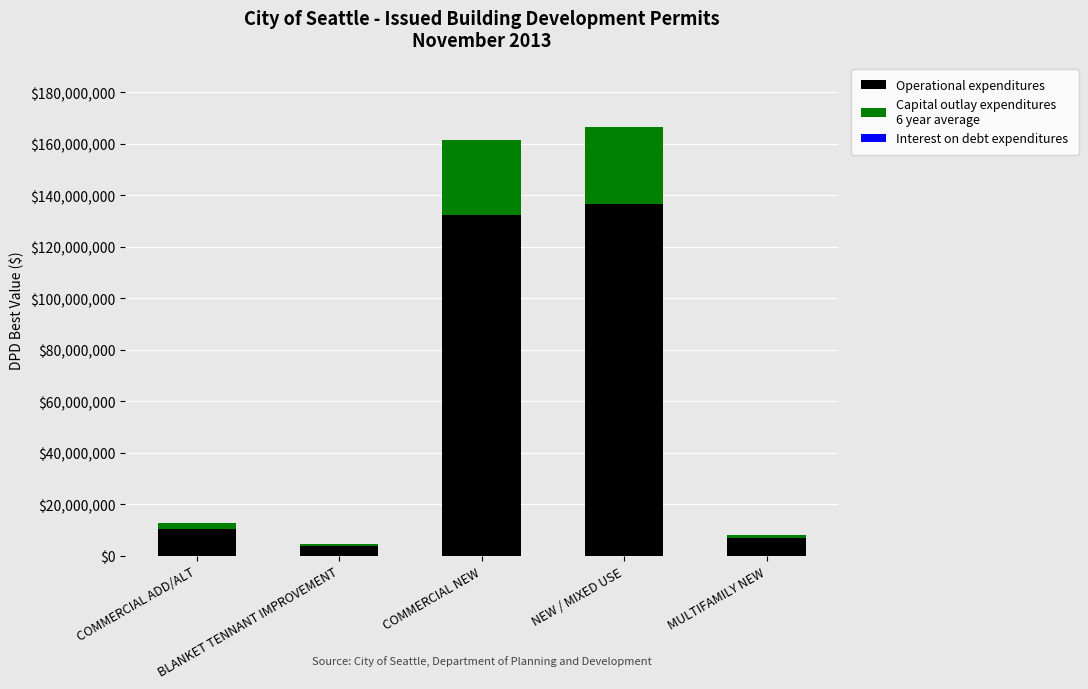

What is the total value across all series at MULTIFAMILY NEW?

8182344.0